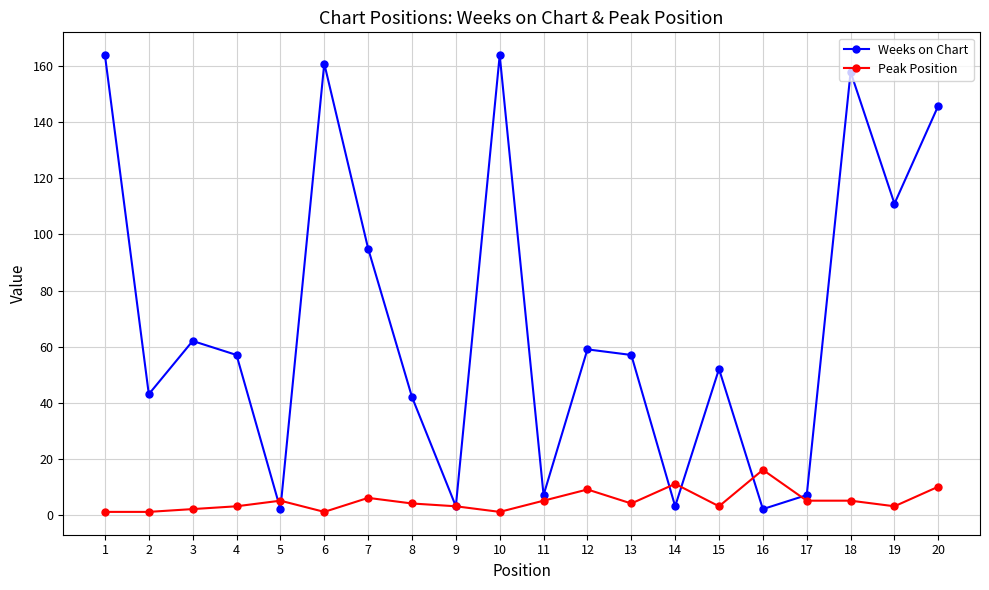

Rank the series by their average value, from lowest to highest.

Peak Position, Weeks on Chart